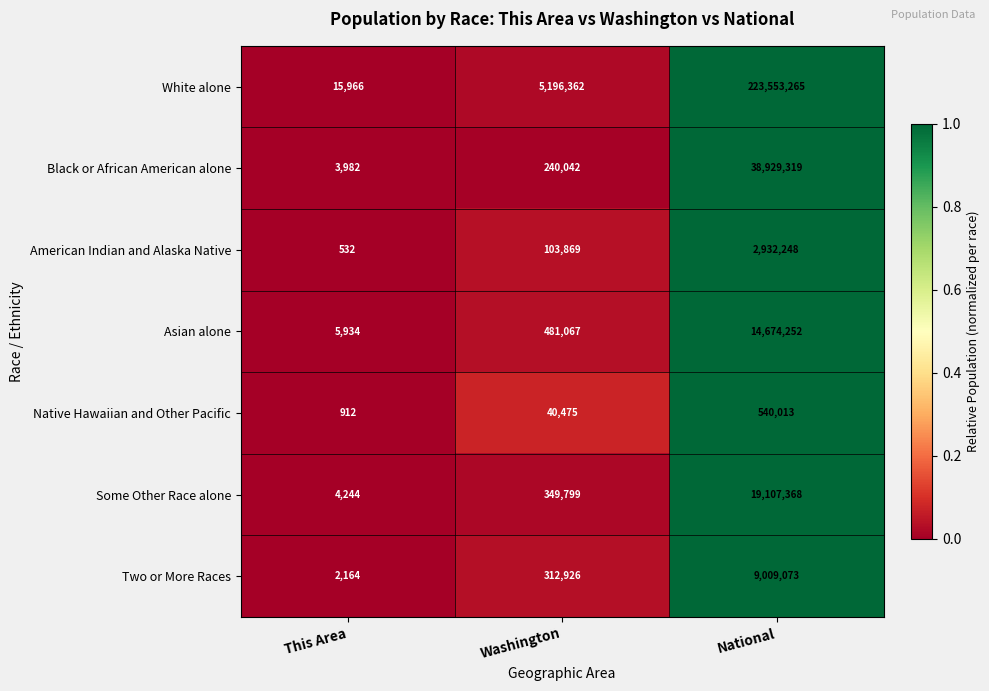

The Two or More Races series shows 2164 at This Area. True or false?

True